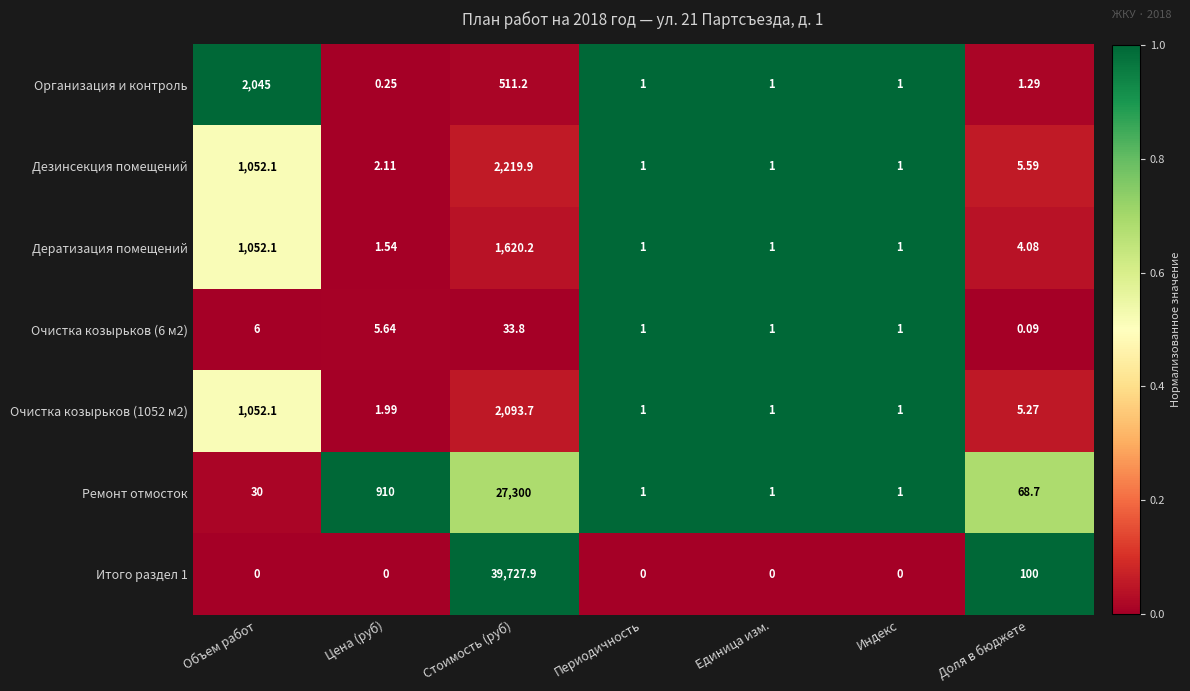

Count the number of data series in this chart.

7